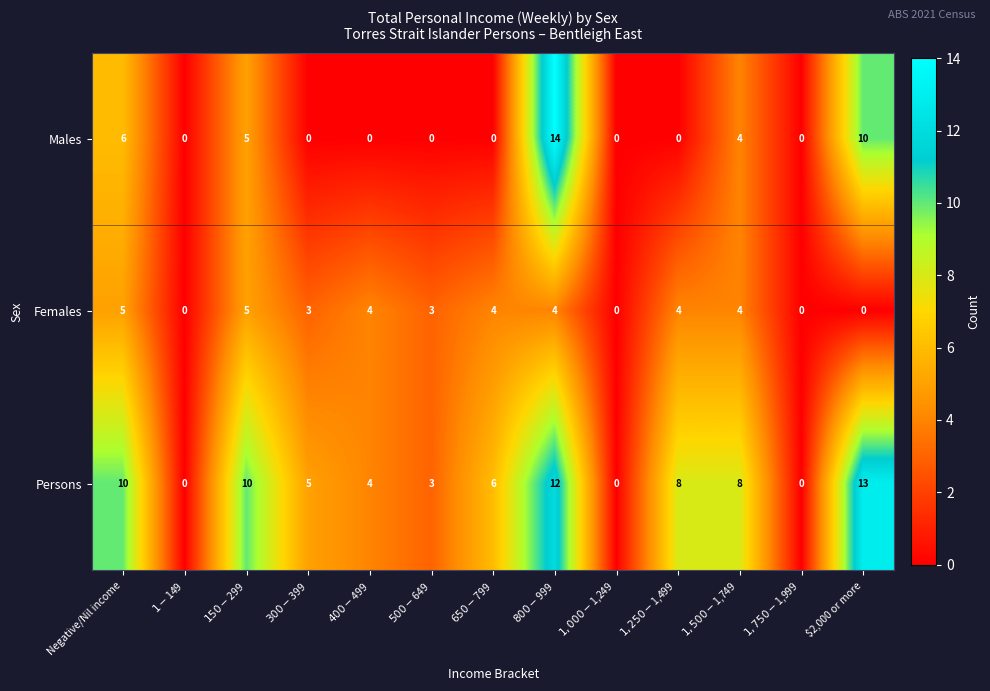

What is the average value of the Females series?

3